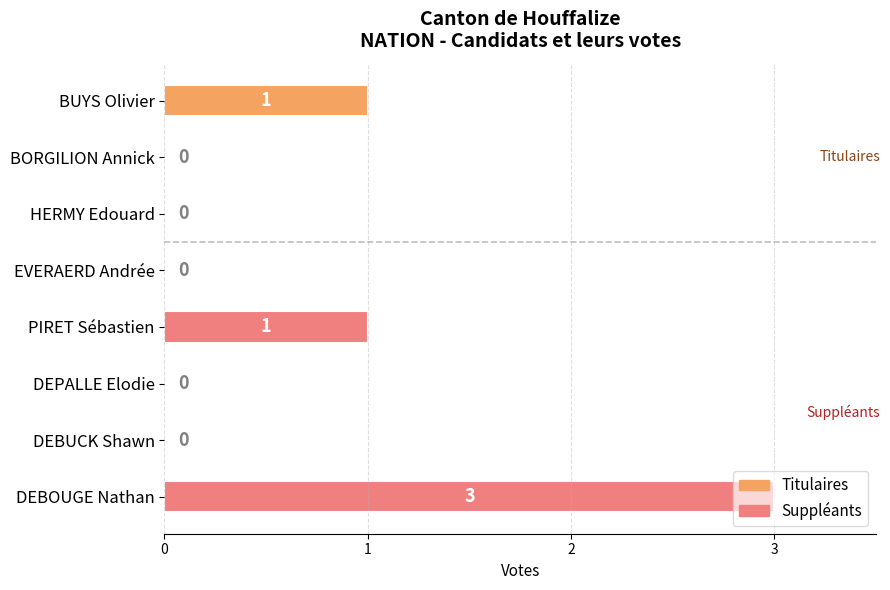

What is the sum of all values?

5